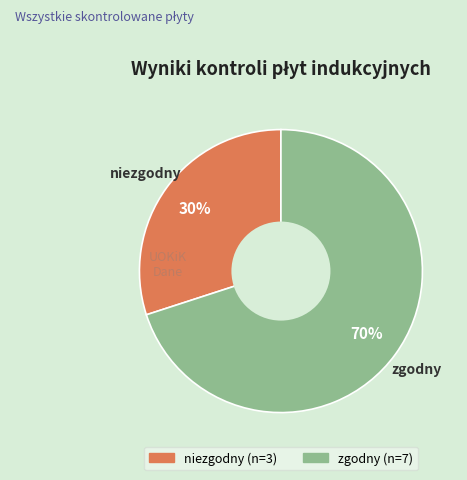

True or false: zgodny accounts for 81% of the total.

False